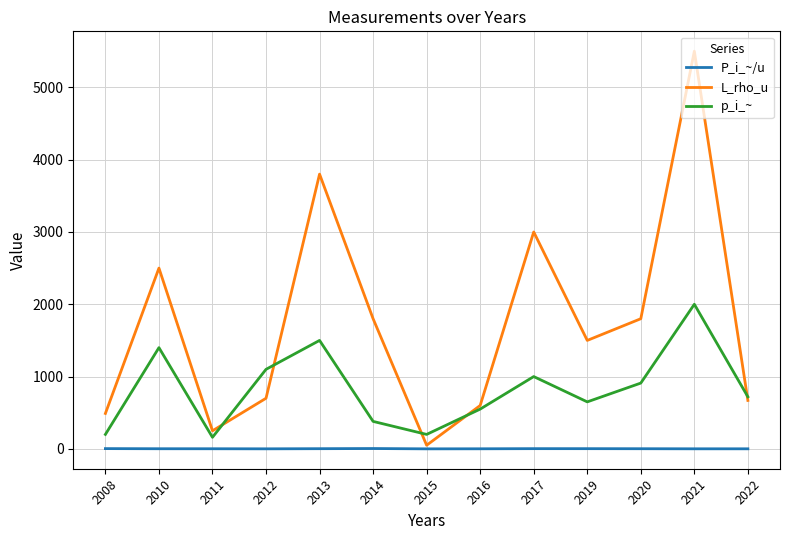

What is the highest value of the p_i_~ series?

2000.0